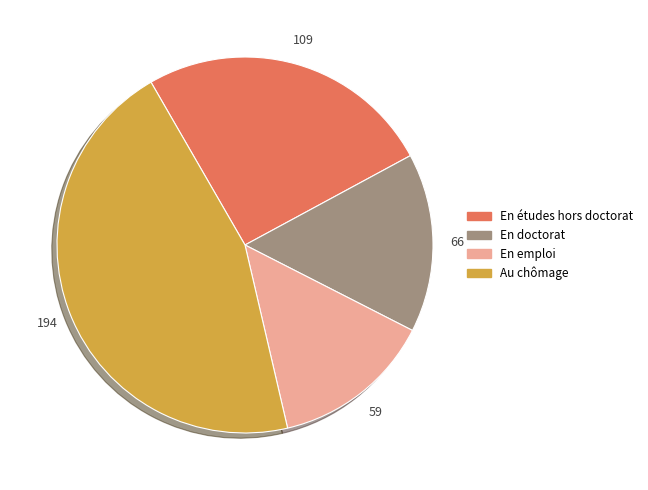

Count the number of slices in the pie.

4